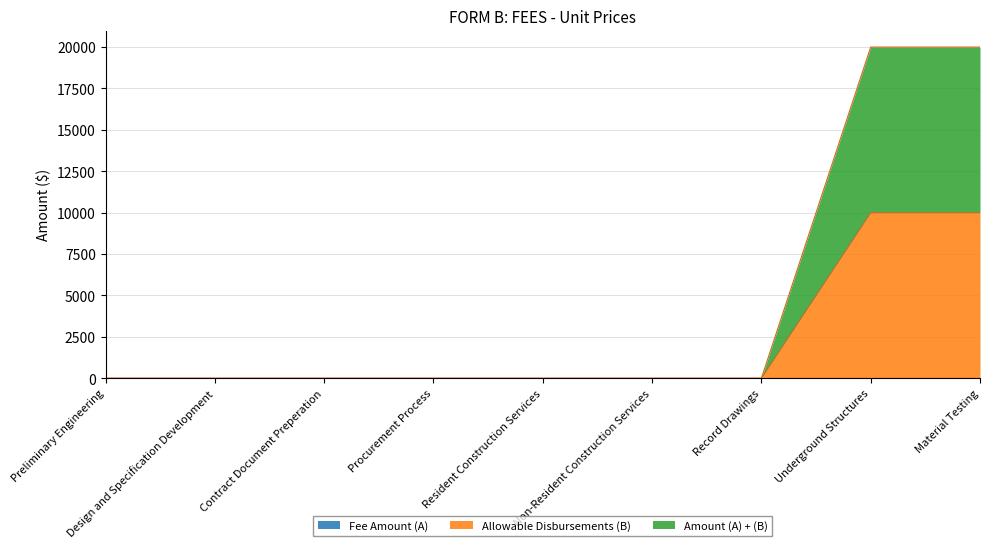

How many values in the Amount (A) + (B) series exceed 0?

2